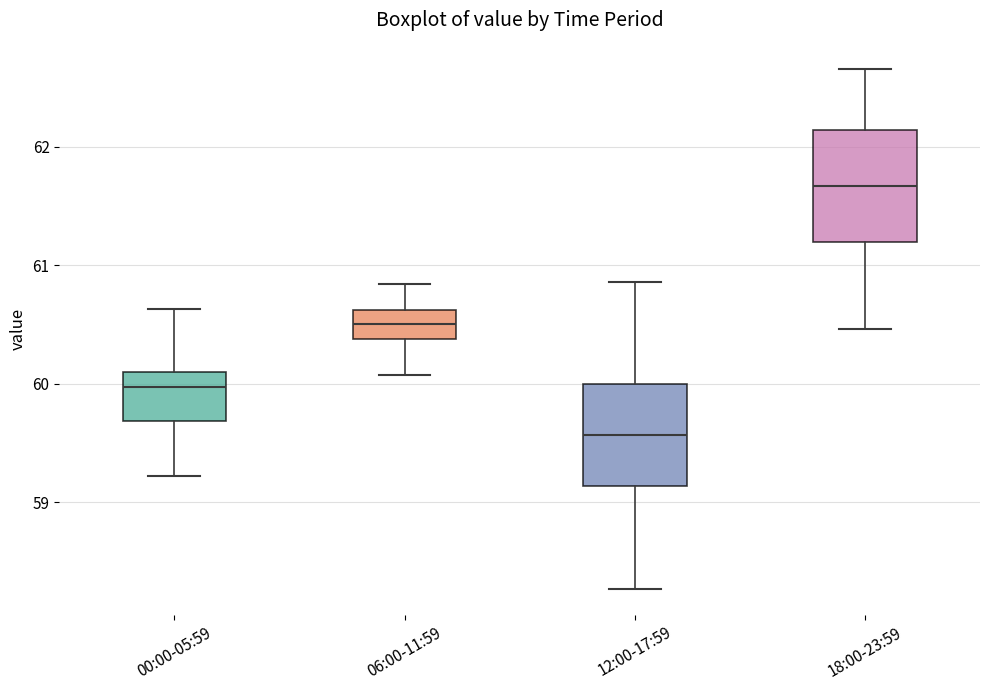

Which box's median line is the highest?

18:00-23:59